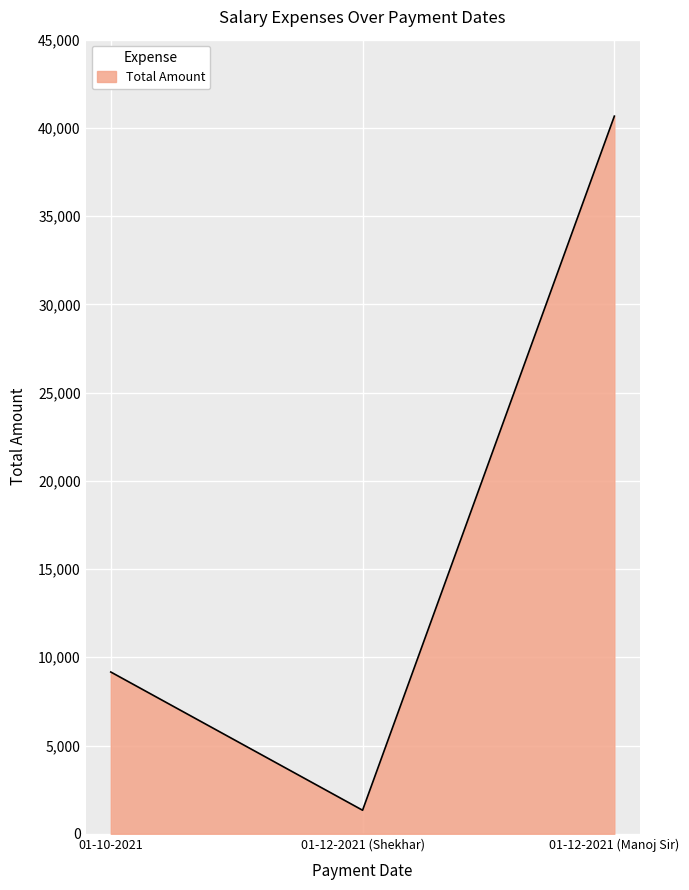

What is the minimum value shown in the chart?

1333.3